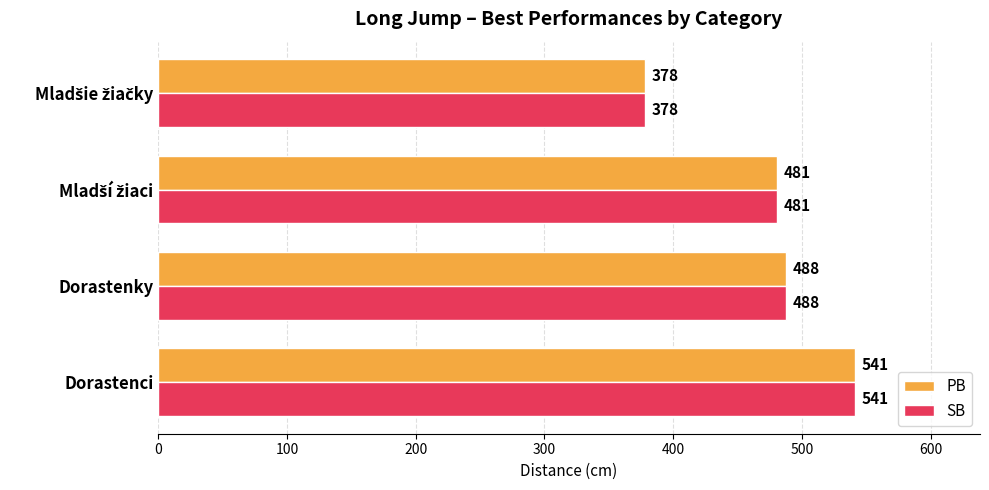

What is the difference between the maximum and minimum values in the SB series?

163